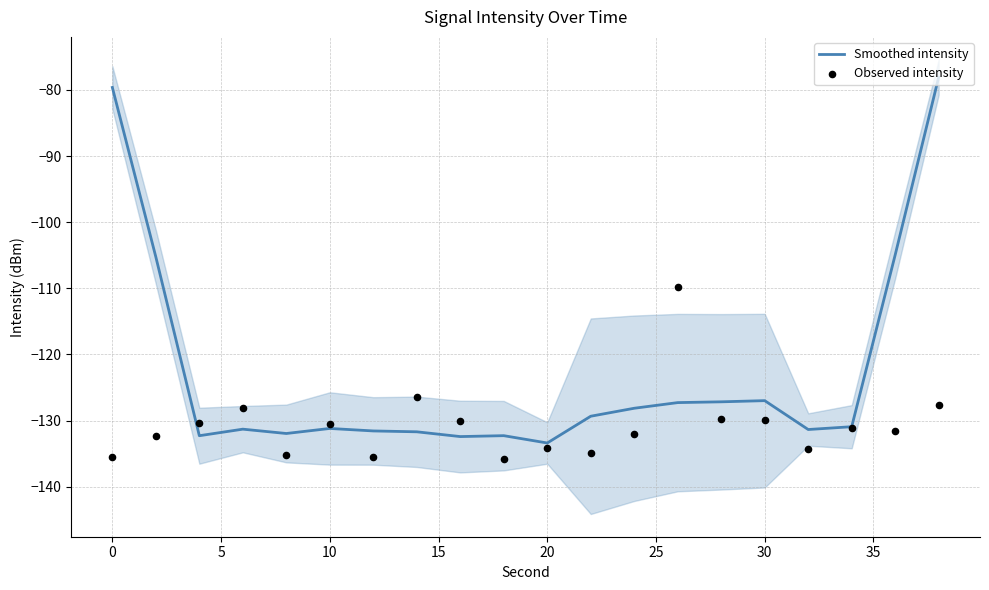

At how many categories does at least one series exceed -94?

2